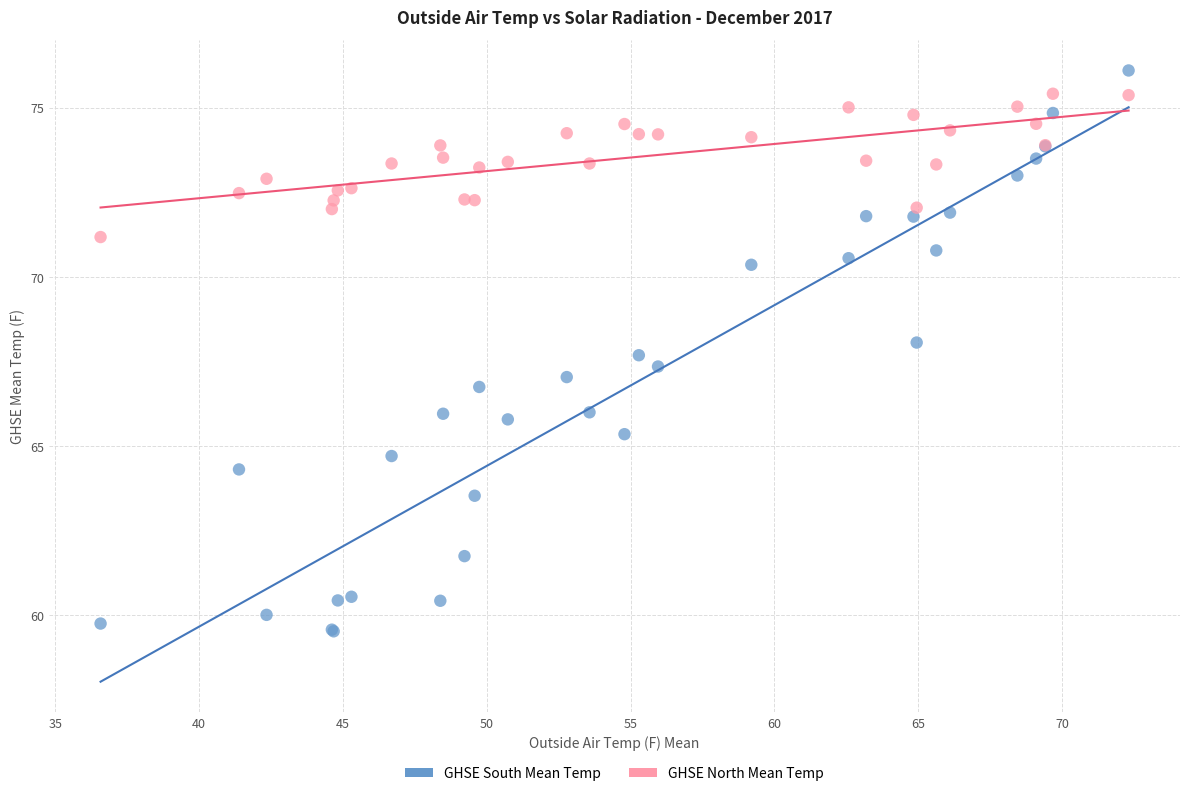

Which series reaches the maximum Y coordinate?

GHSE South Mean Temp